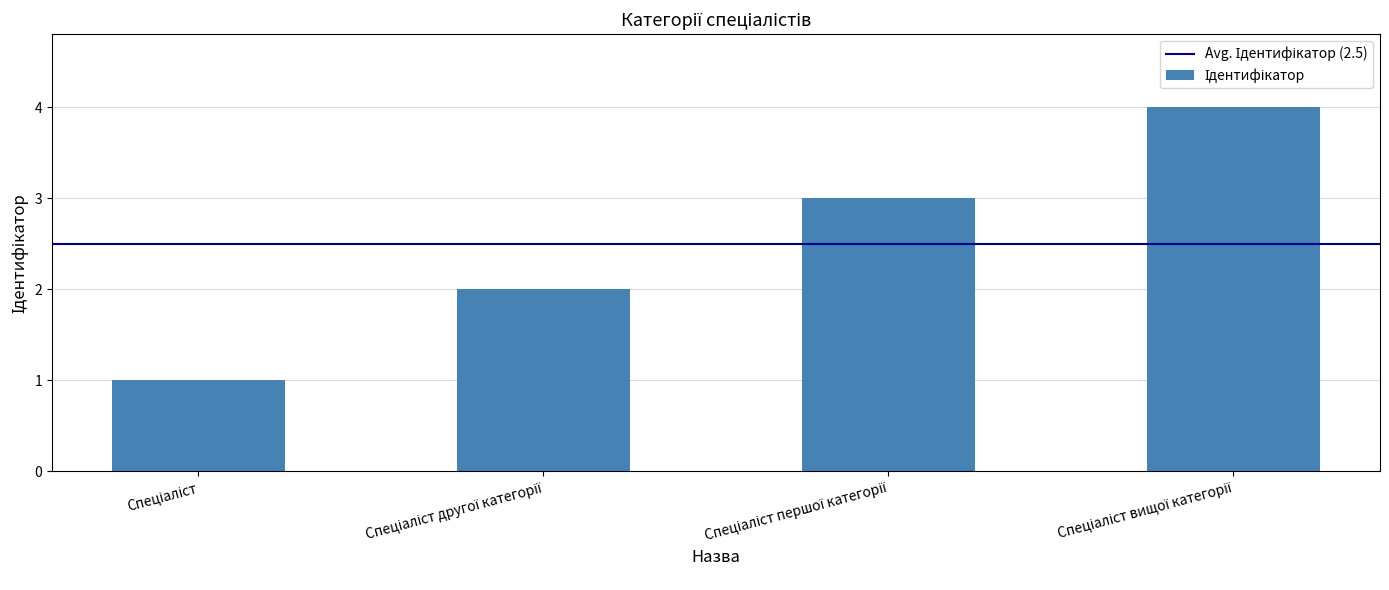

What is the value of the 4th bar from the left?

4